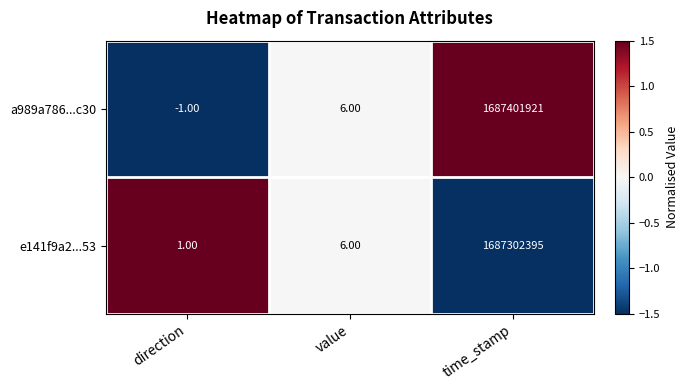

How many values in the a989a786...c30 series are below 6?

1